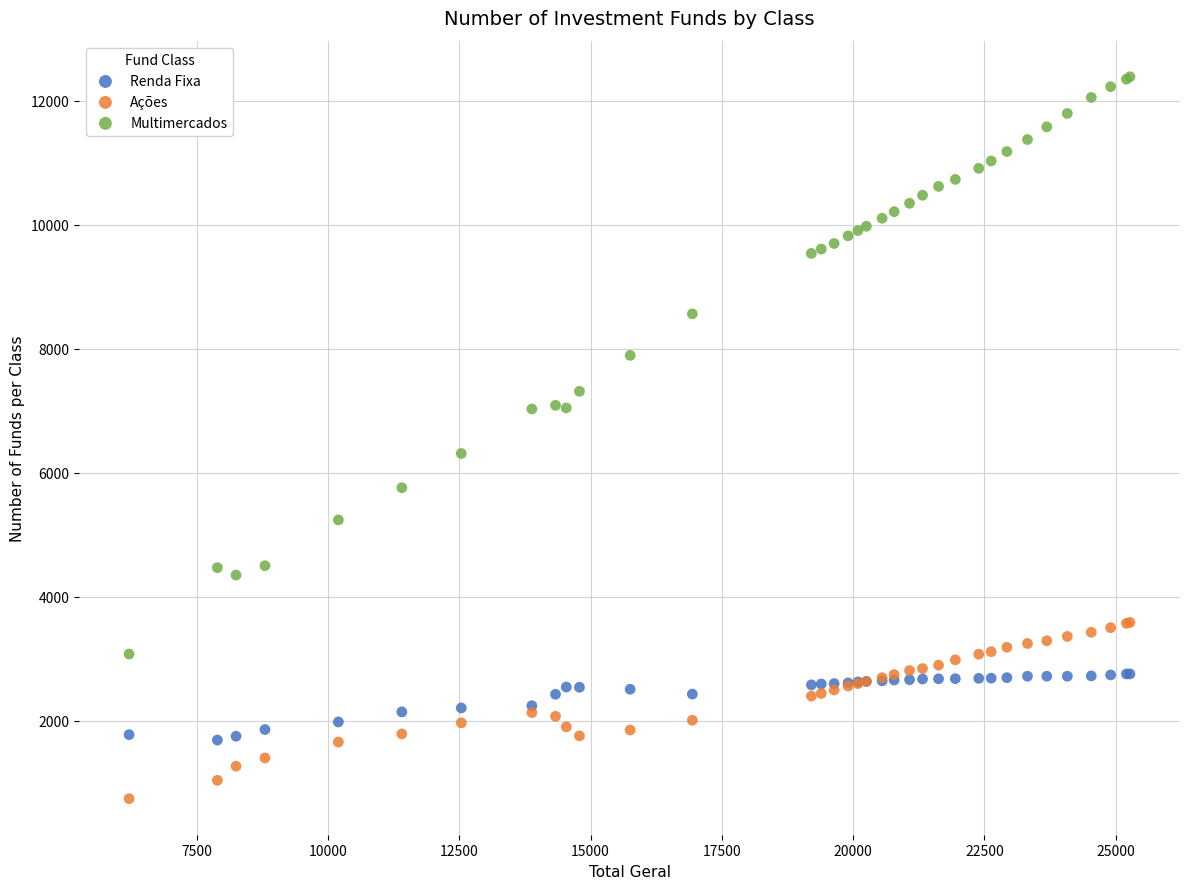

Across all series, what Y value is closest to 6562?

6307